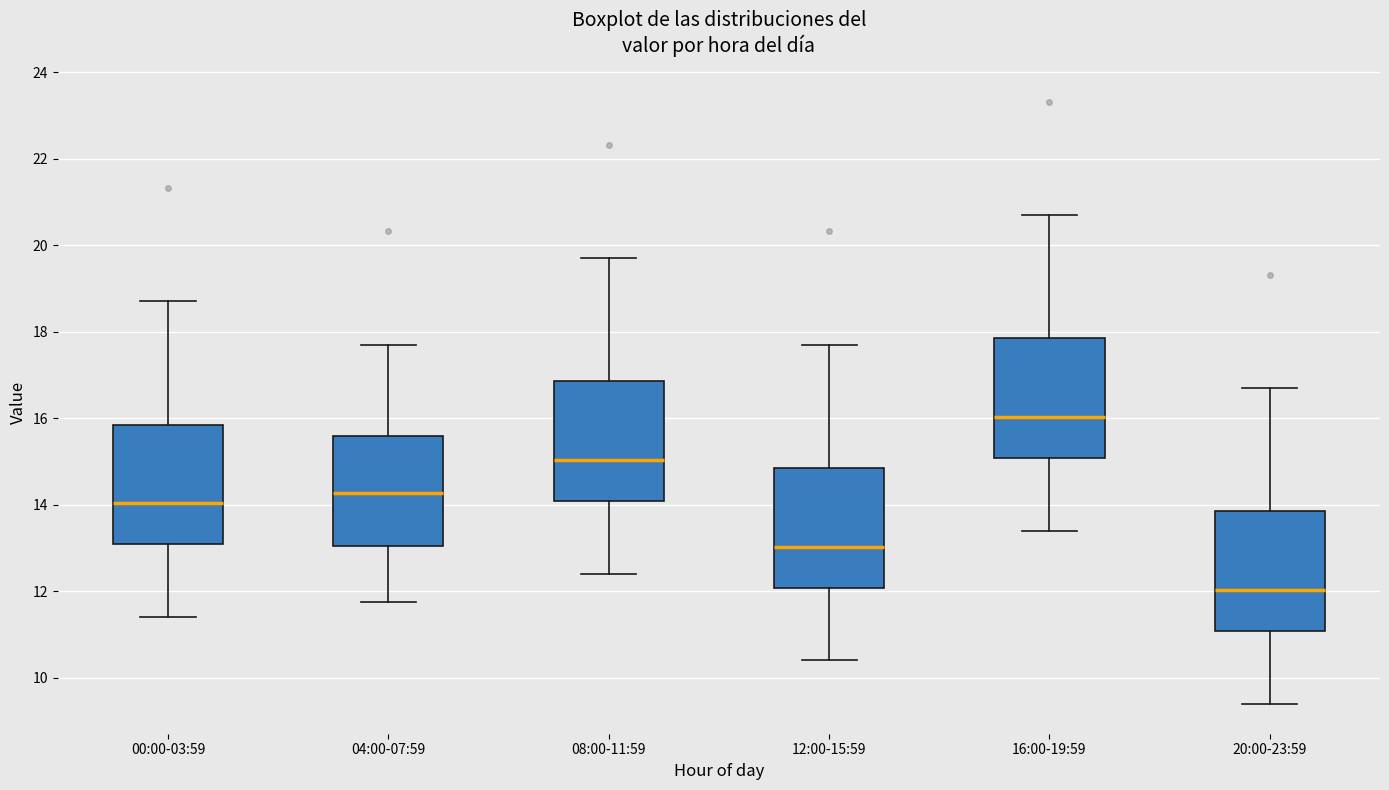

Where is the upper edge of the box for 12:00-15:59 on the y-axis? The values are not printed on the chart, so give them approximately, as read against the axis.

14.8